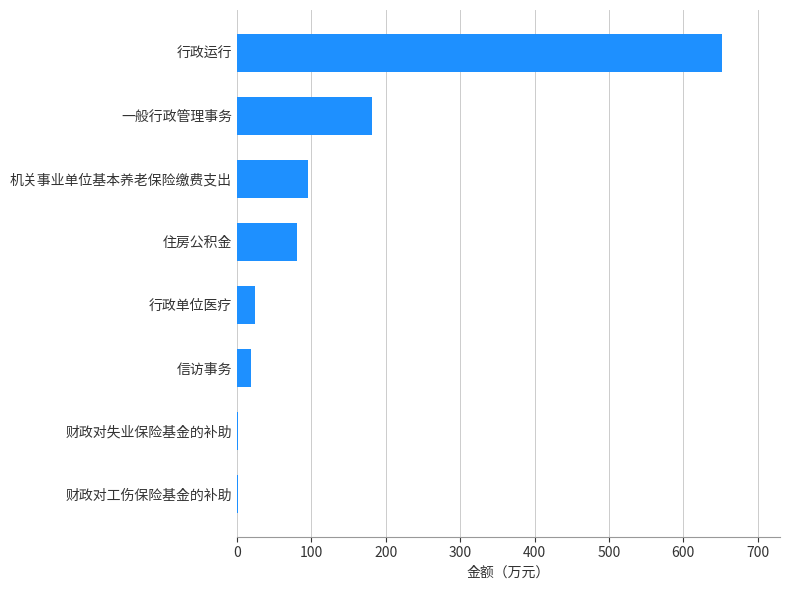

Read the value at 信访事务.

18.4